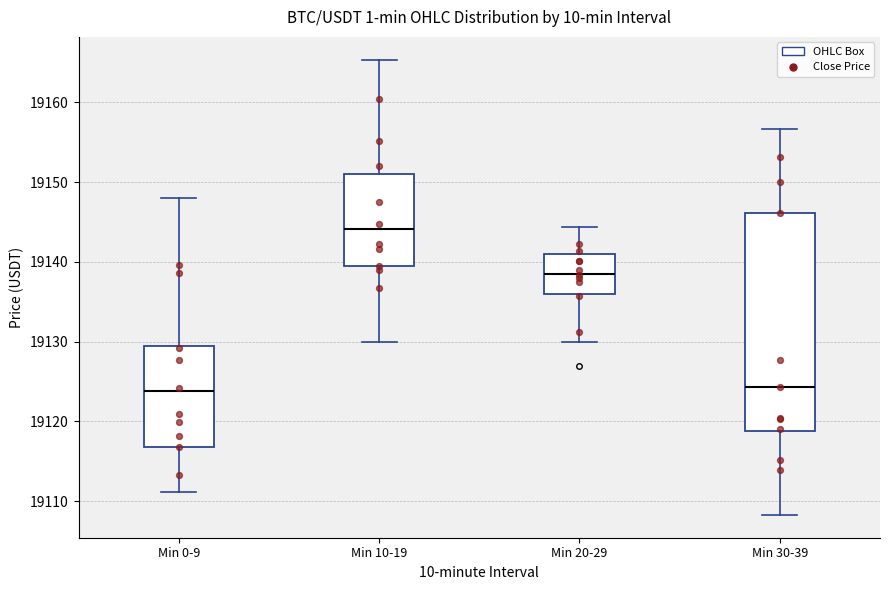

Reading left to right, read every box against the y-axis: the position of its median line, the range the box covers, and the ends of its whiskers. The values are not printed on the chart, so give them approximately, as read against the axis.

Min 0-9: median 19124, box 19117 to 19129, whiskers 19111 to 19148
Min 10-19: median 19144, box 19139 to 19151, whiskers 19130 to 19165
Min 20-29: median 19139, box 19136 to 19141, whiskers 19130 to 19144
Min 30-39: median 19124, box 19119 to 19146, whiskers 19108 to 19157